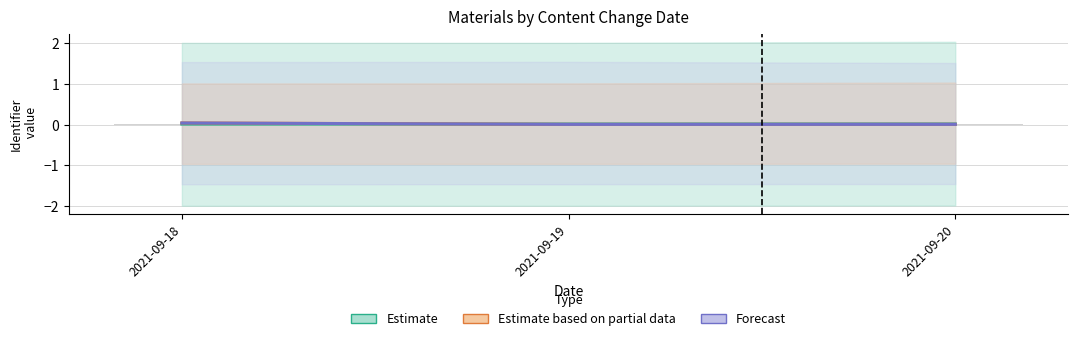

The Estimate series shows 0.0 at 2021-09-20. True or false?

False